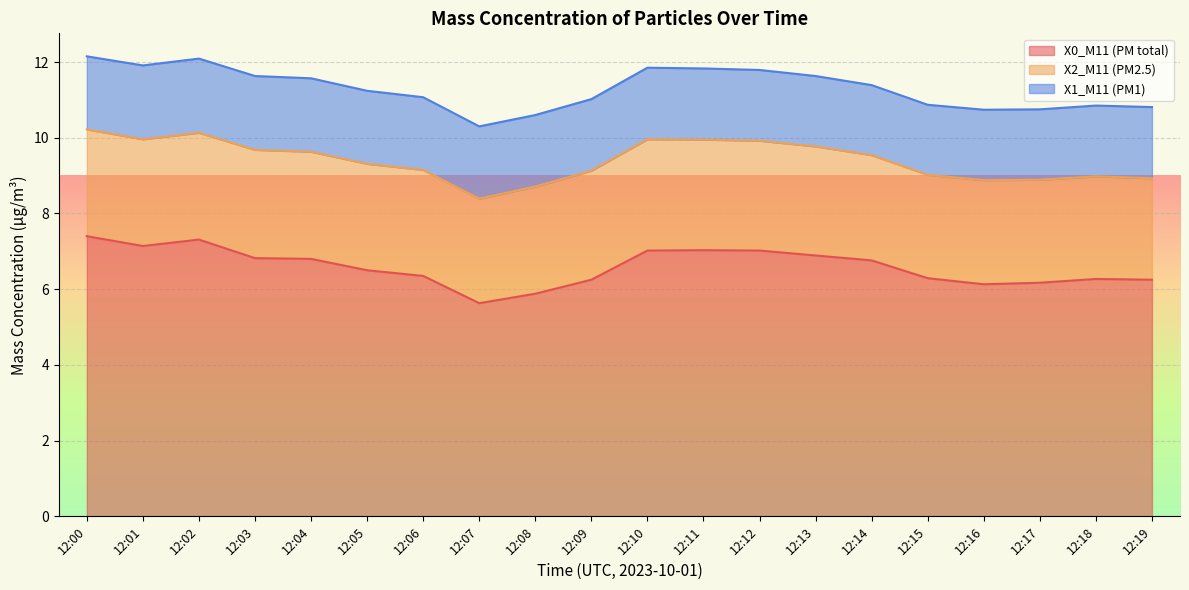

Reading left to right, list all the values displayed in this chart.

X0_M11 (PM total): 7.4	7.1	7.3	6.8	6.8	6.5	6.3	5.6	5.9	6.2	7.0	7.0	7.0	6.9	6.8	6.3	6.1	6.2	6.3	6.2
X2_M11 (PM2.5): 2.8	2.8	2.8	2.9	2.8	2.8	2.8	2.8	2.8	2.9	2.9	2.9	2.9	2.9	2.8	2.7	2.8	2.7	2.7	2.7
X1_M11 (PM1): 1.9	1.9	2.0	1.9	1.9	1.9	1.9	1.9	1.9	1.9	1.9	1.9	1.9	1.9	1.9	1.9	1.9	1.9	1.9	1.9